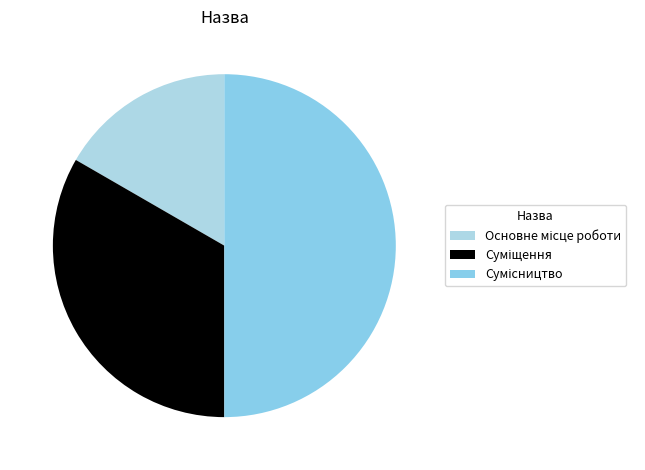

How many slices are in this pie chart?

3